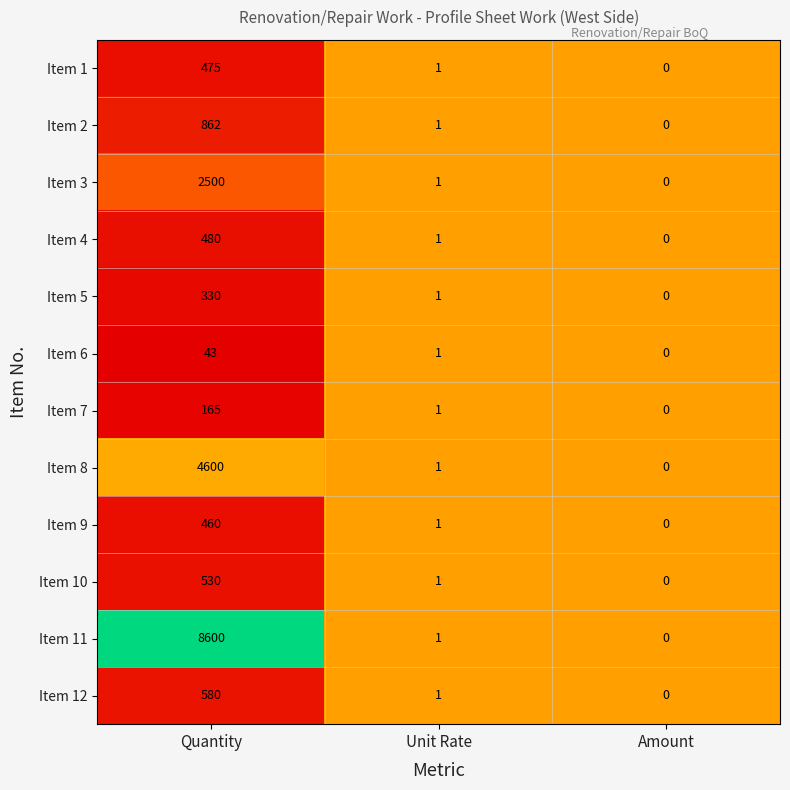

What is the total value across all series at Unit Rate?

12